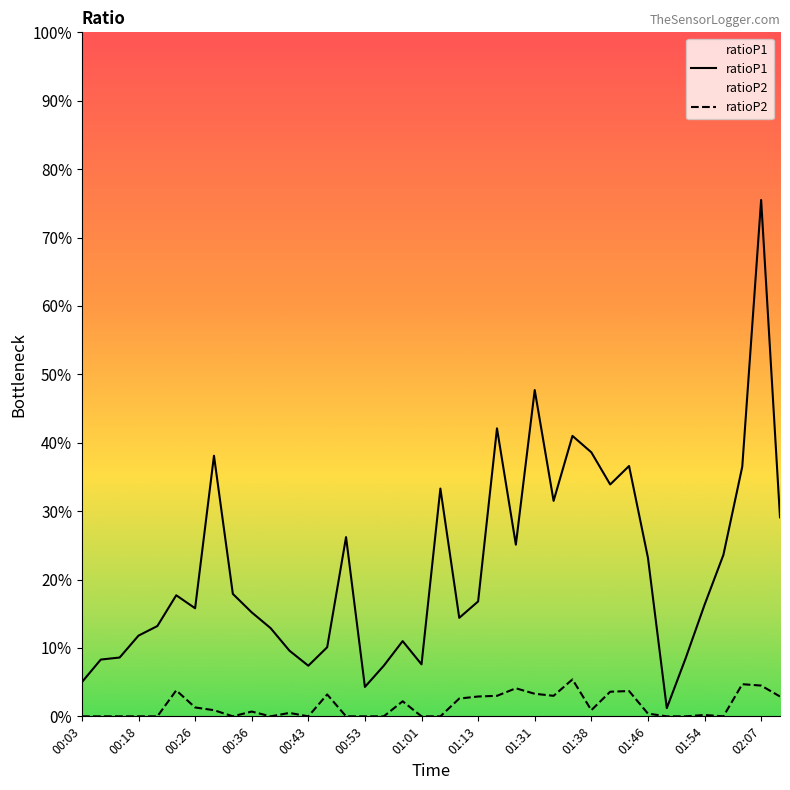

Reading left to right, extract all data points from this chart.

ratioP1: 0.5	0.8	0.9	1.2	1.3	1.8	1.6	3.8	1.8	1.5	1.3	1.0	0.7	1.0	2.6	0.4	0.7	1.1	0.8	3.3	1.4	1.7	4.2	2.5	4.8	3.1	4.1	3.9	3.4	3.7	2.3	0.1	0.8	1.6	2.4	3.6	7.5	2.9
ratioP2: 0.0	0.0	0.0	0.0	0.0	0.4	0.1	0.1	0.0	0.1	0.0	0.1	0.0	0.3	0.0	0.0	0.0	0.2	0.0	0.0	0.3	0.3	0.3	0.4	0.3	0.3	0.5	0.1	0.4	0.4	0.0	0.0	0.0	0.0	0.0	0.5	0.5	0.3